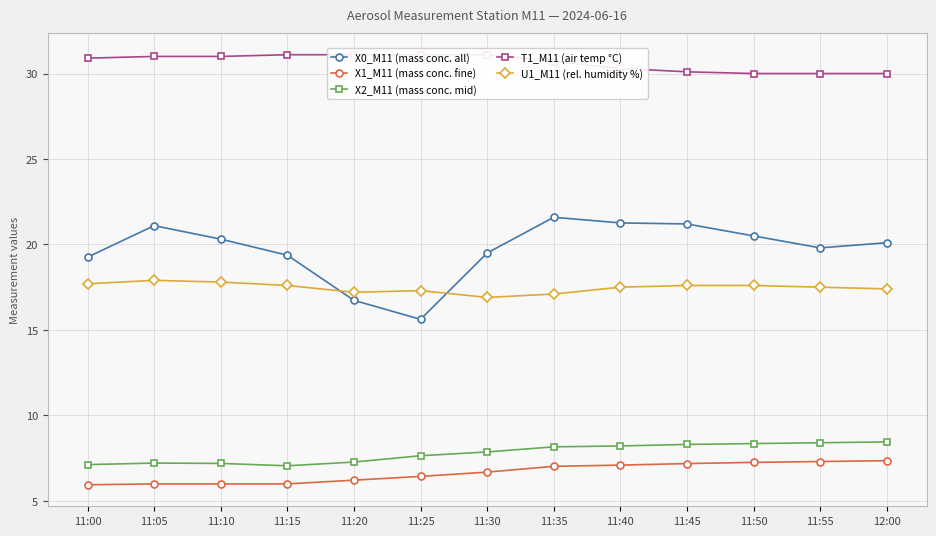

Which series changed the most between 11:30 and 11:55?

T1_M11 (air temp °C)